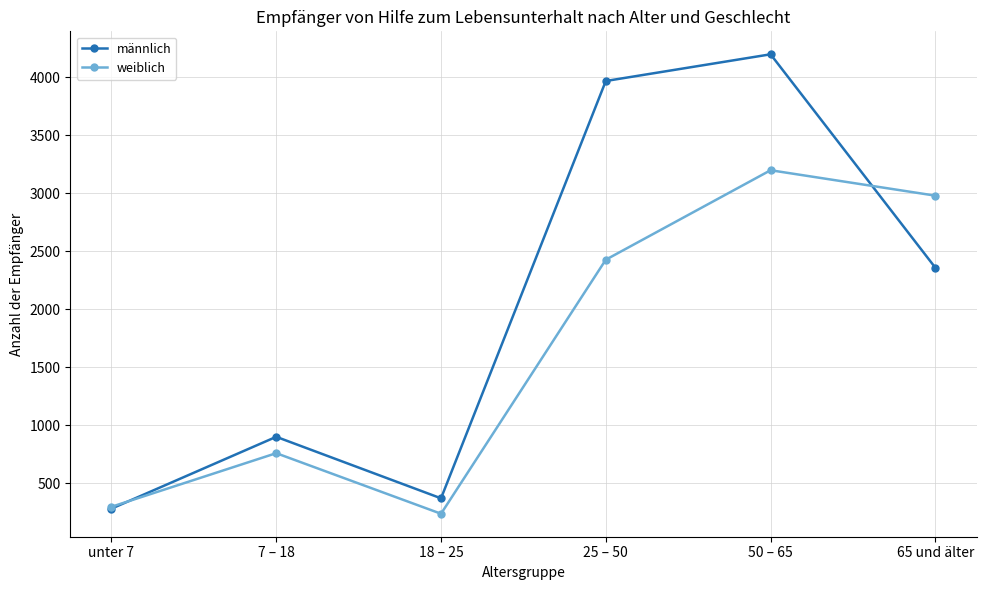

In männlich, how many points are lower than both neighbors (excluding endpoints)?

1